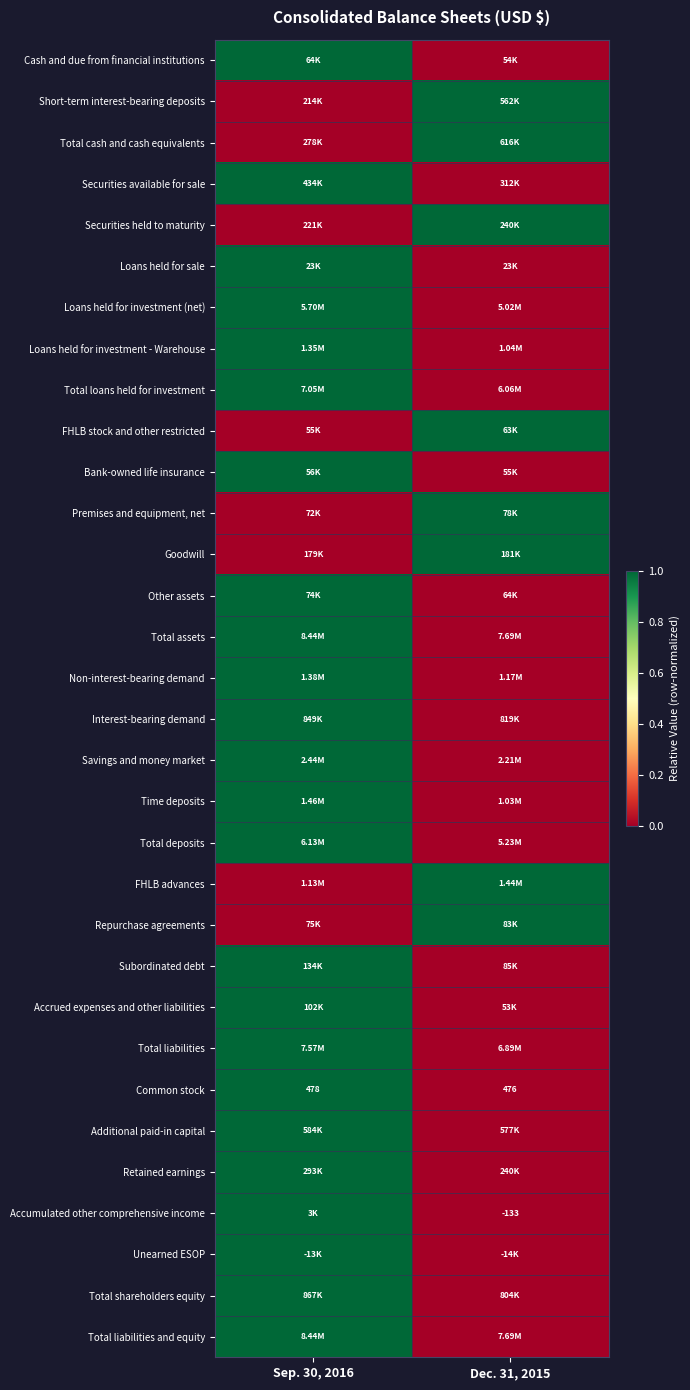

At which category is the sum across all series the highest?

Sep. 30, 2016